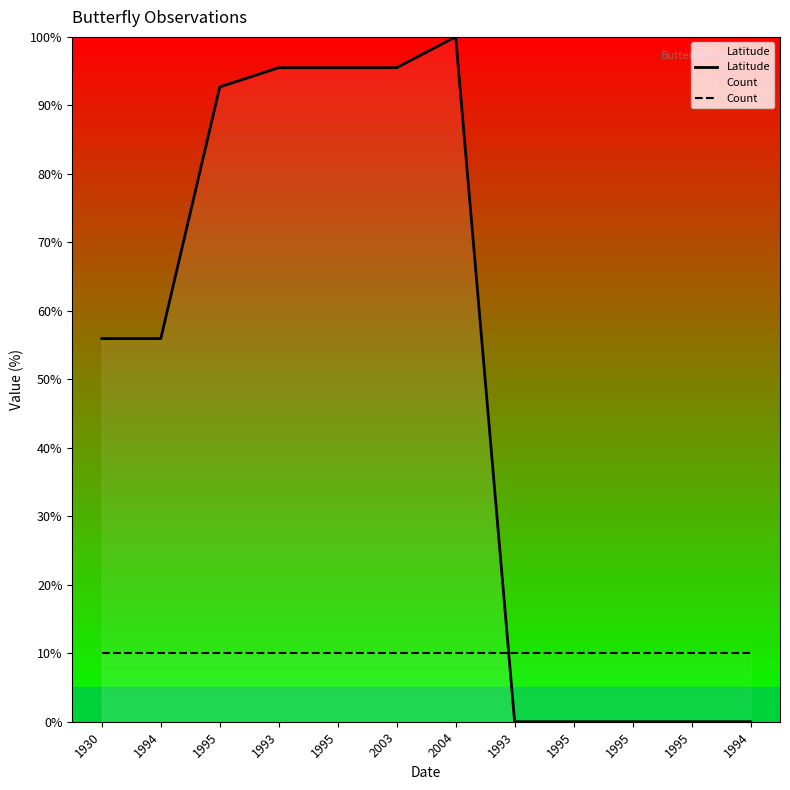

Where is the first local maximum for Latitude?

2004